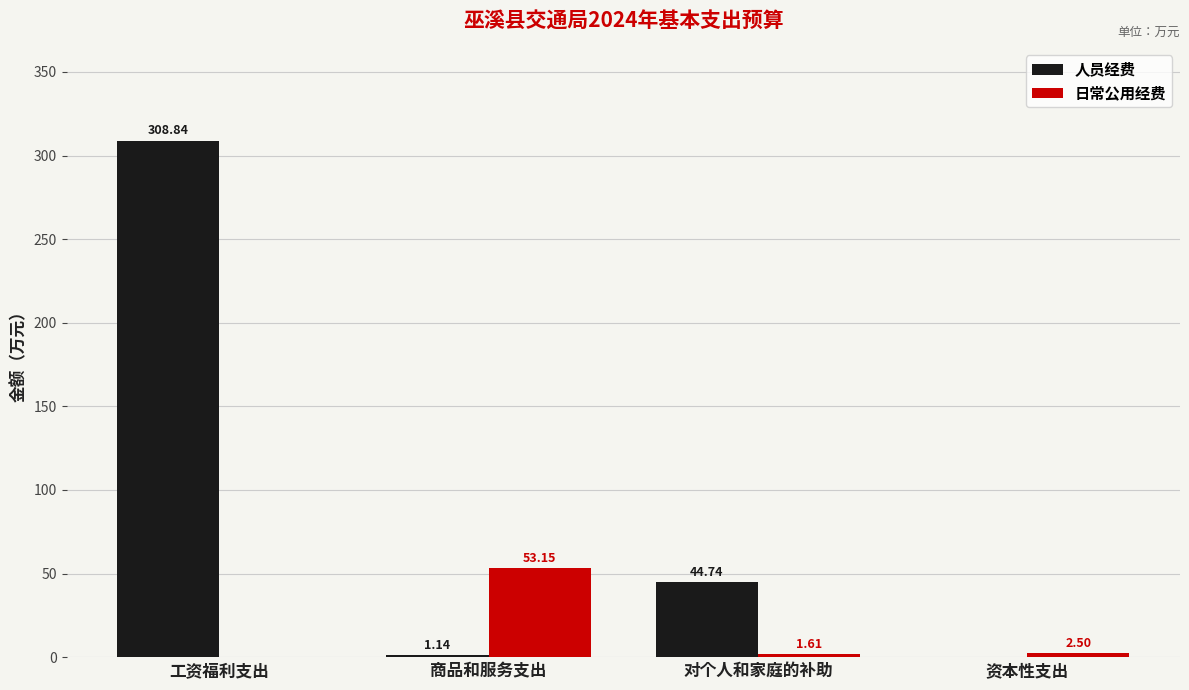

What is the sum of the 日常公用经费 values at 资本性支出 and 工资福利支出?

2.5